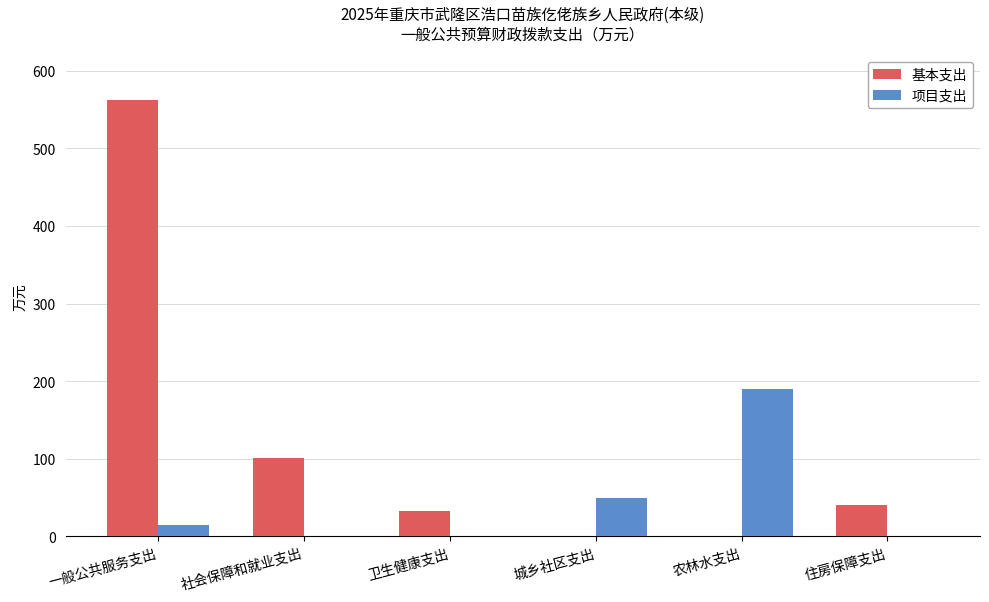

Are the bars horizontal?

No